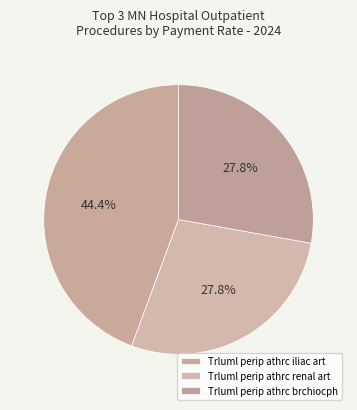

How many segments does this pie chart have?

3